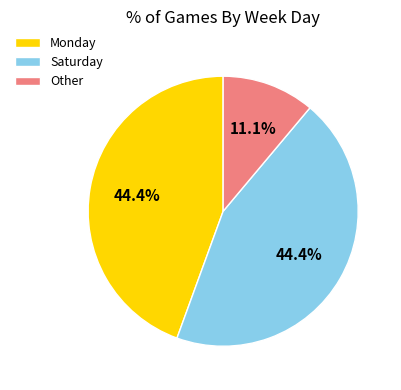

Combined, what portion of the pie is Other and Monday?

55.6%